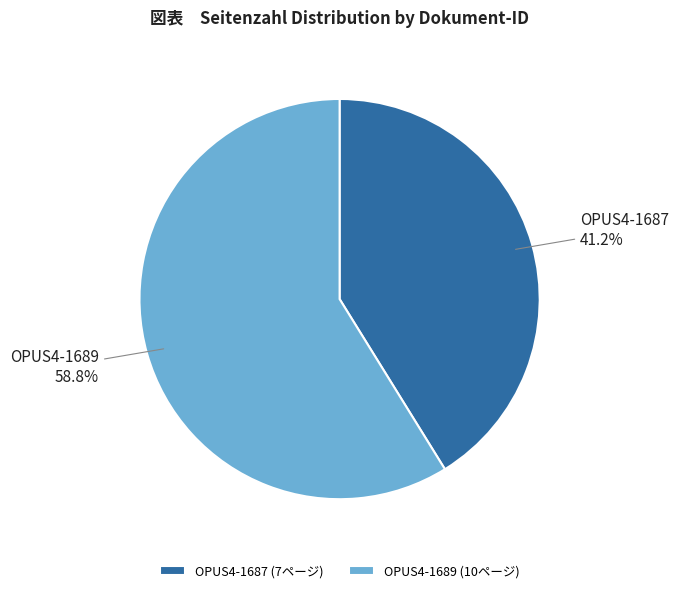

How many segments does this pie chart have?

2